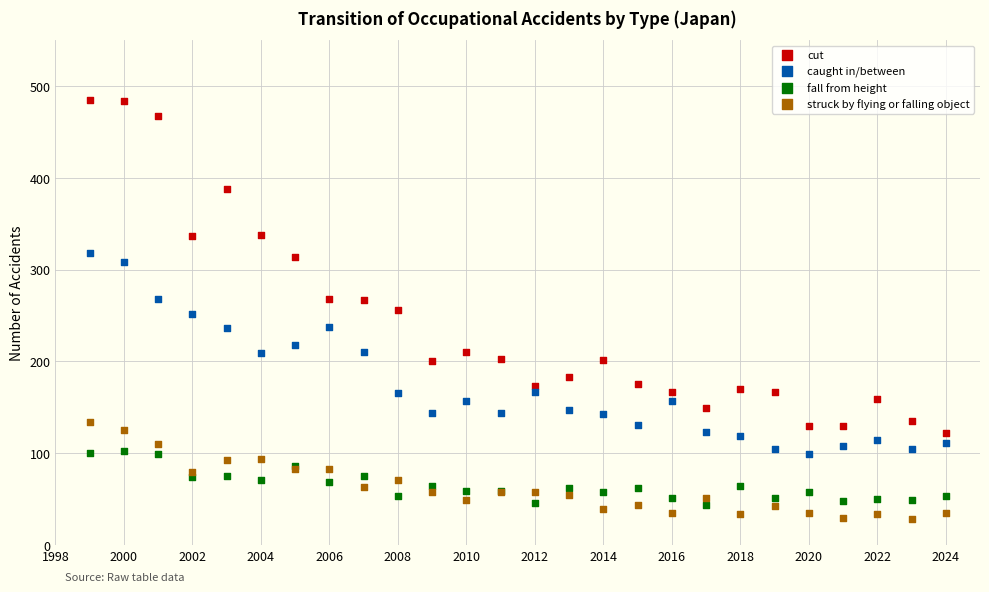

What are all the series names shown in the legend?

cut, caught in/between, fall from height, struck by flying or falling object